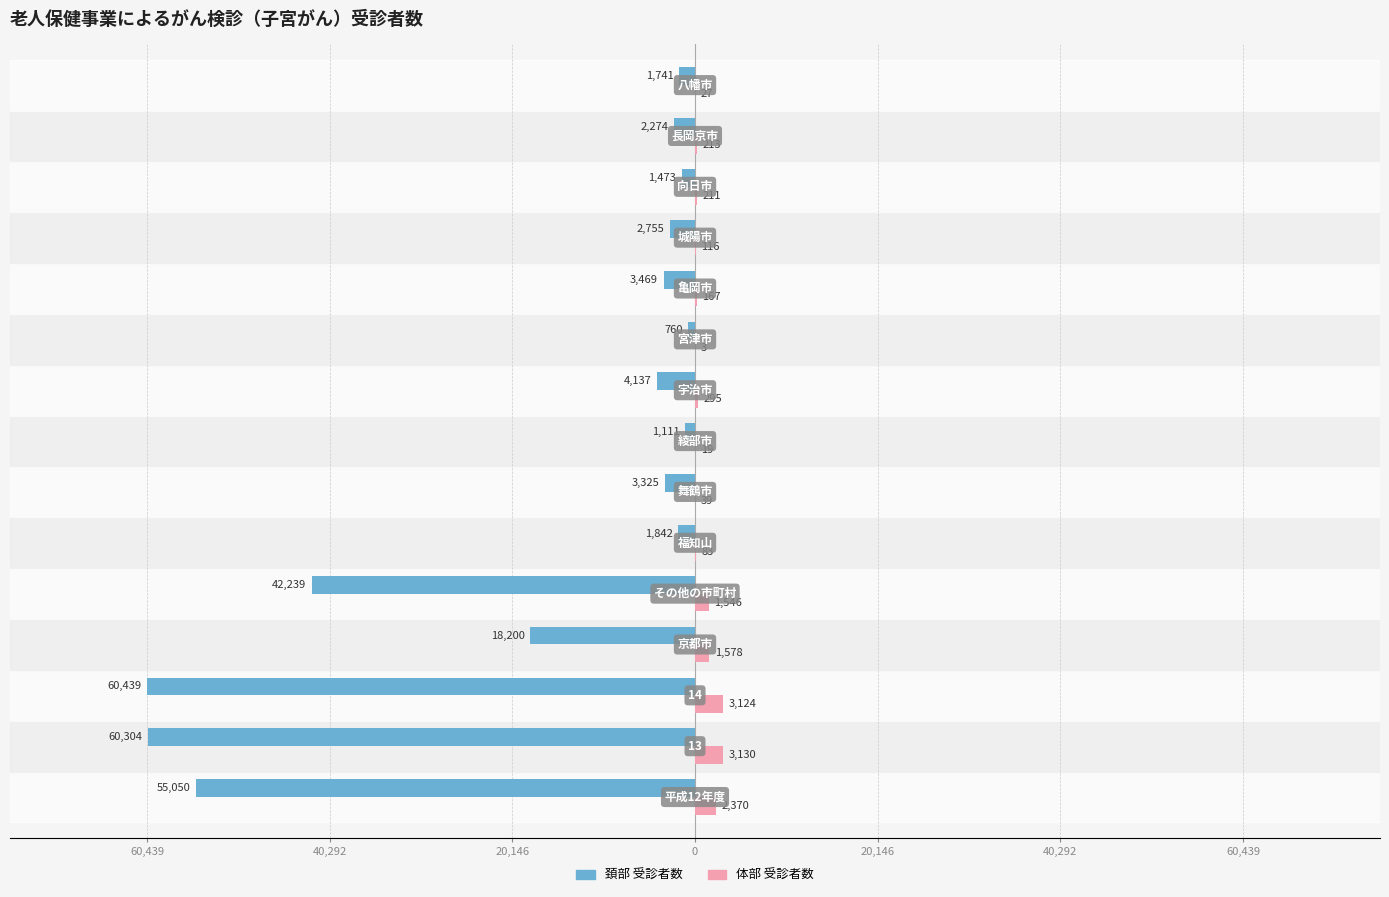

What is the sum of all 頚部 受診者数 values?

-259119